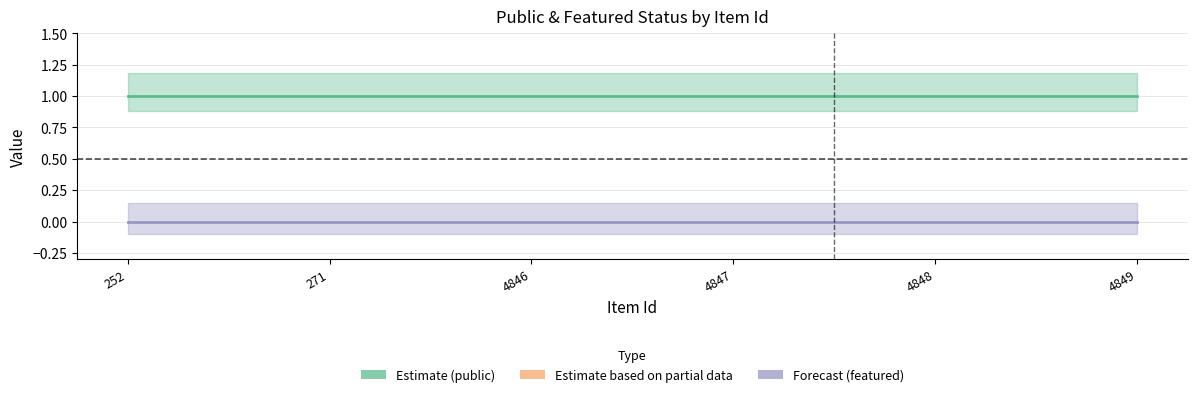

At how many categories does at least one series exceed 0?

6